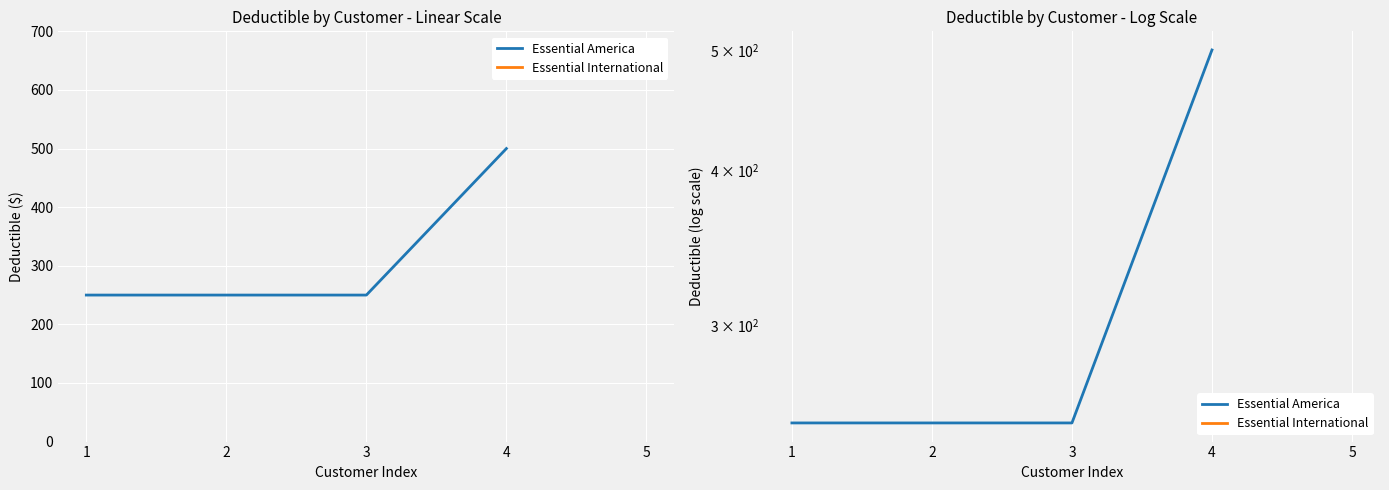

List the labels in order of value, smallest first.

1, 2, 3, 4